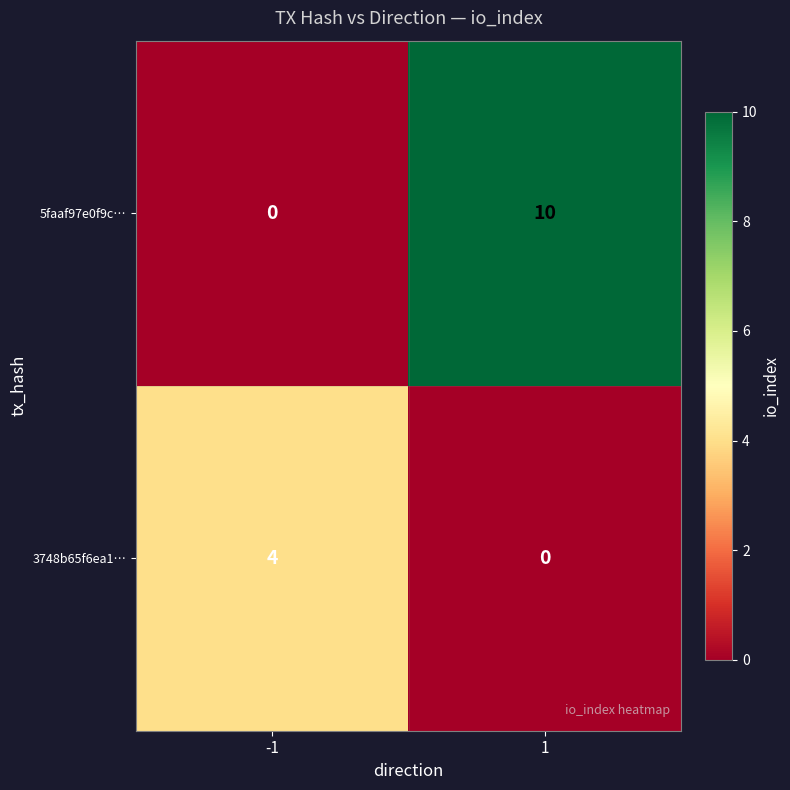

At 1, list the series in order from largest to smallest.

5faaf97e0f9c…, 3748b65f6ea1…